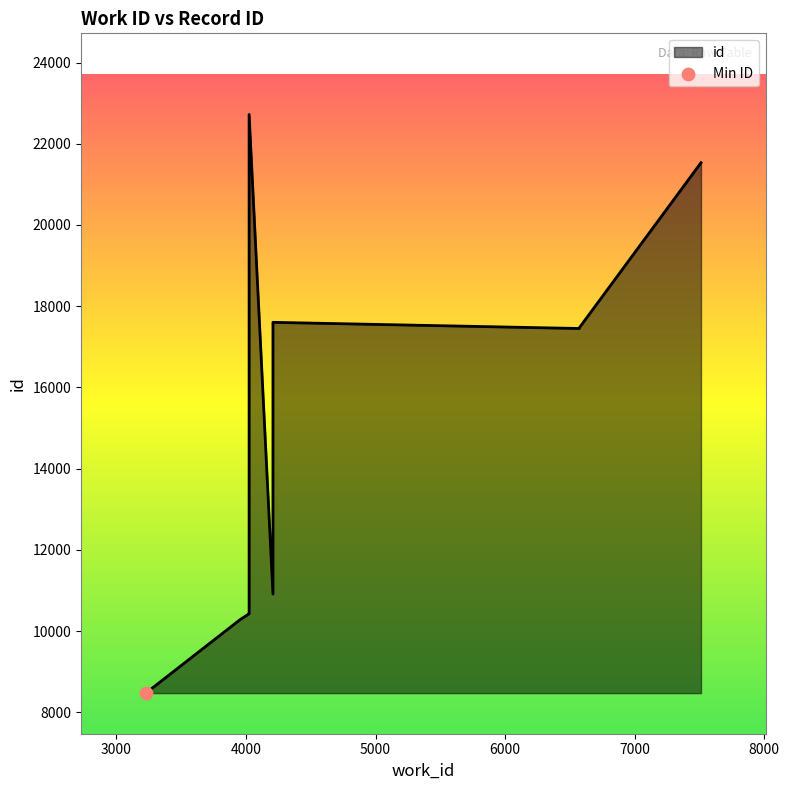

Which has a higher value, 6572 or 4208?

6572